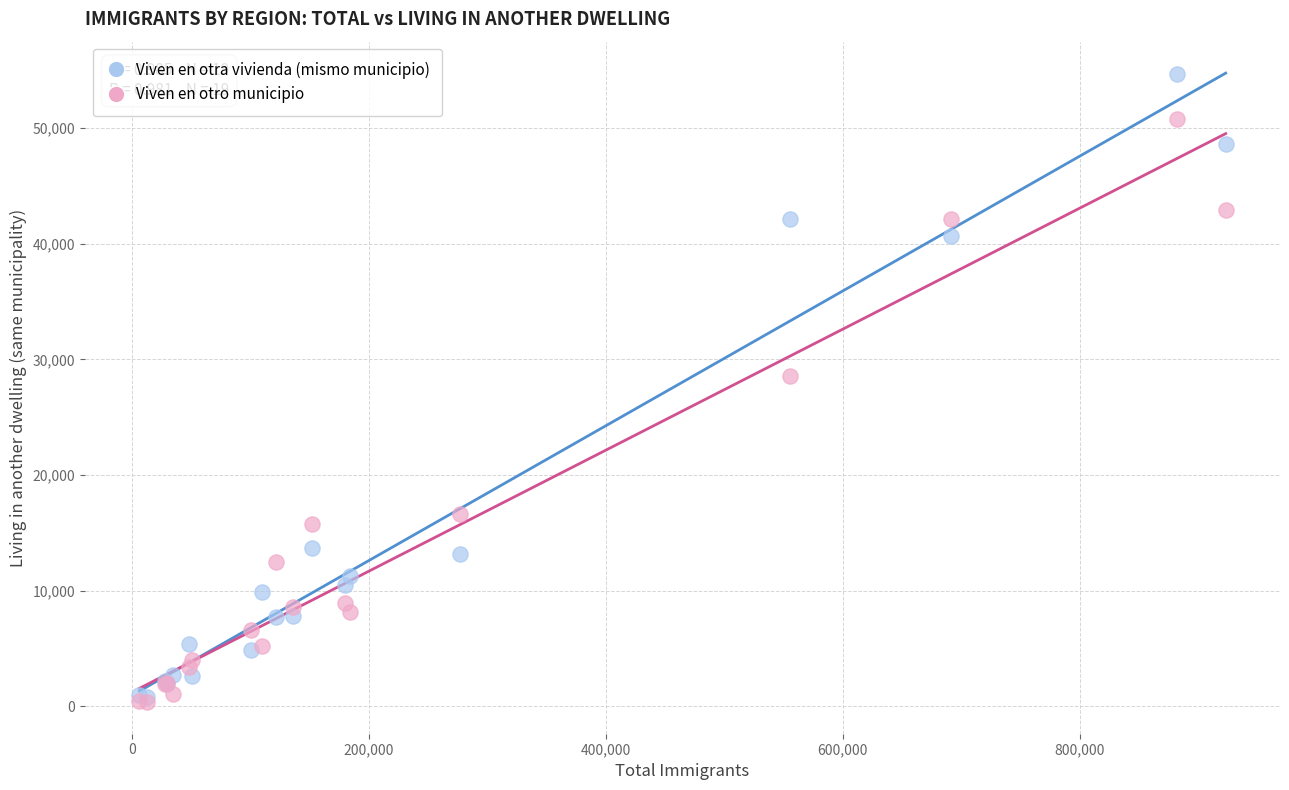

In the Viven en otro municipio series, what Y value is closest to 25586?

28559